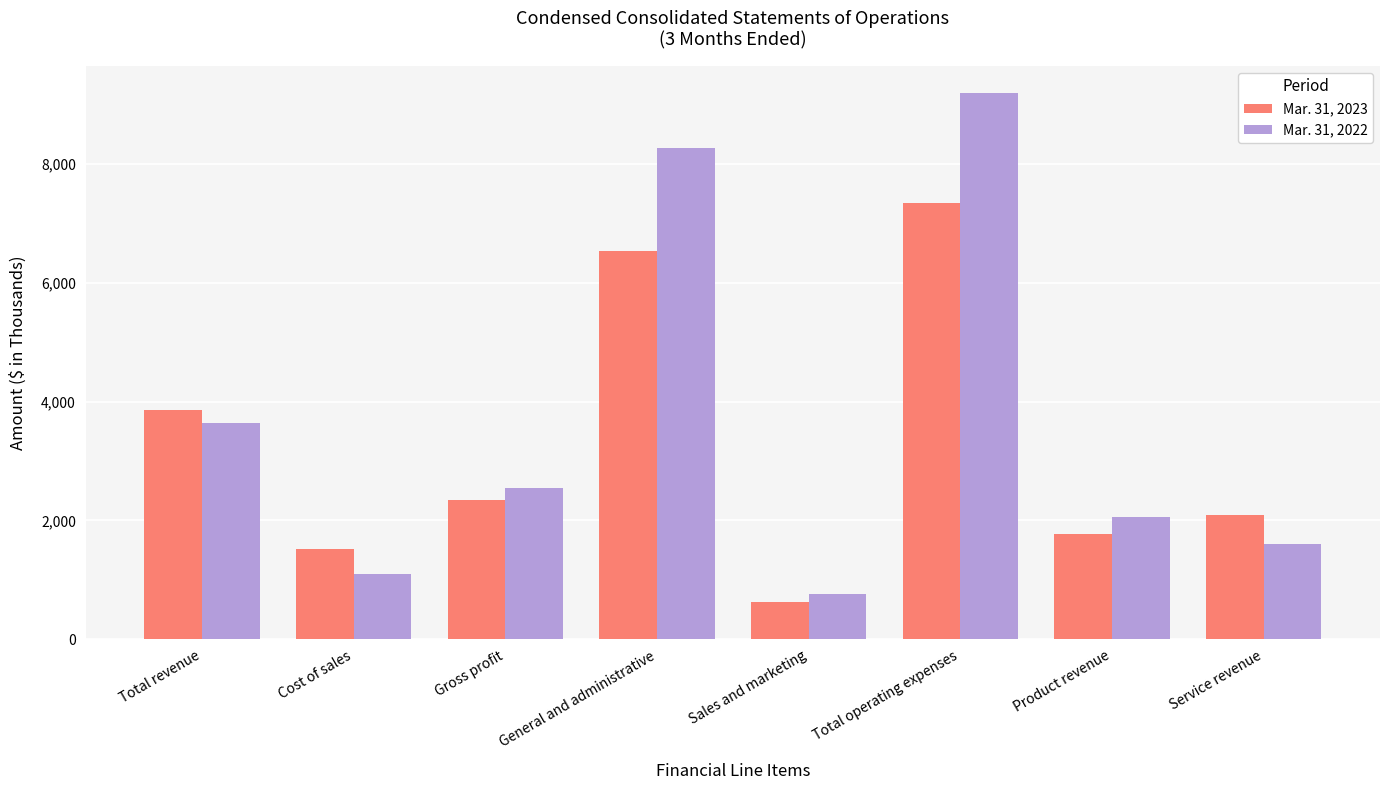

Is the value of Mar. 31, 2023 at General and administrative greater than the value of Mar. 31, 2022 at Total operating expenses?

No